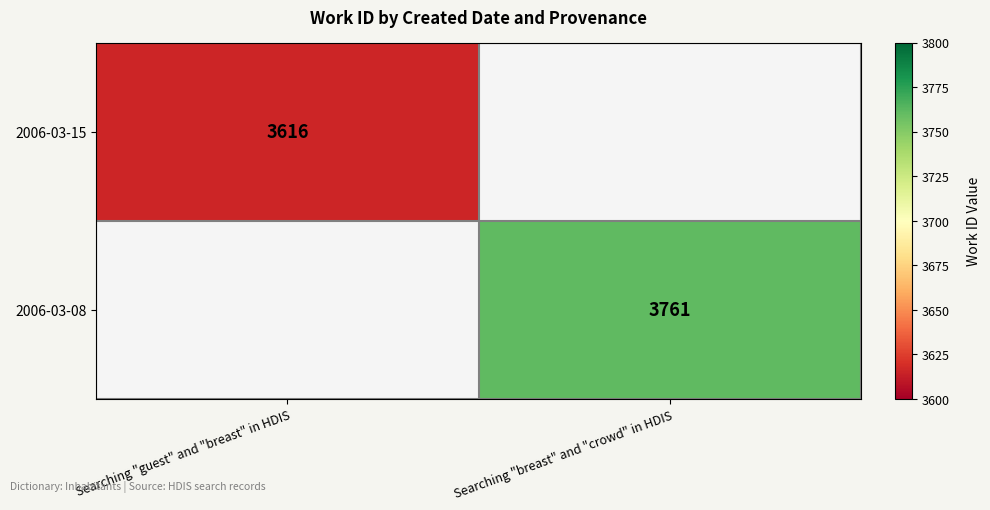

Which label corresponds to the smallest value in the chart?

Searching "guest" and "breast" in HDIS